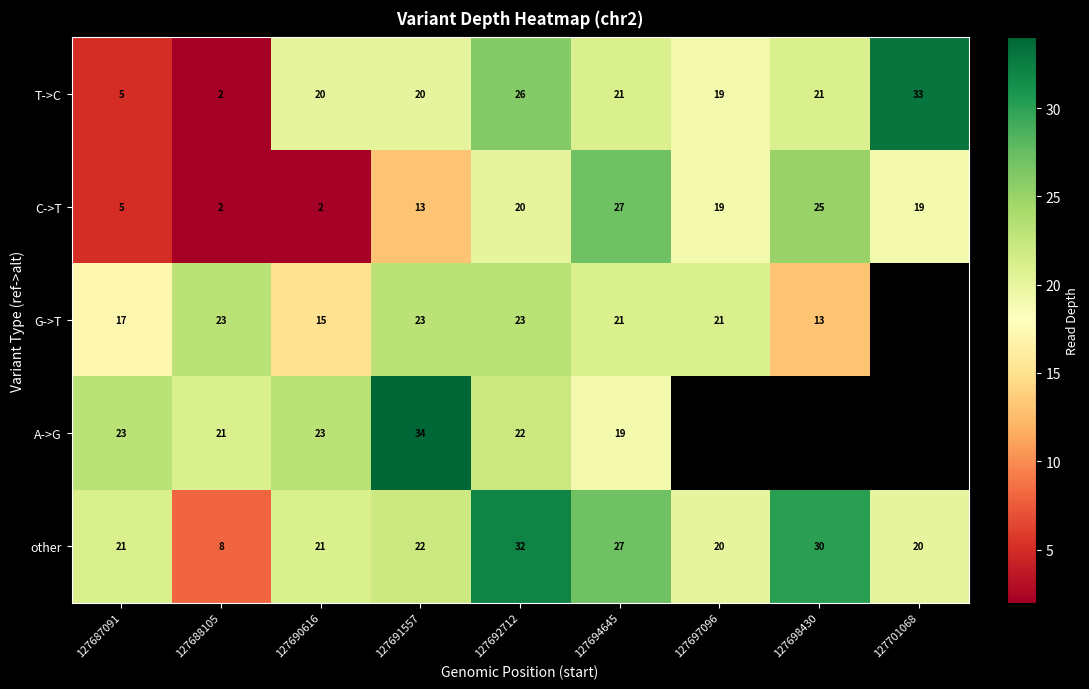

Rank the series at 127692712 from lowest to highest value.

C->T, A->G, G->T, T->C, other